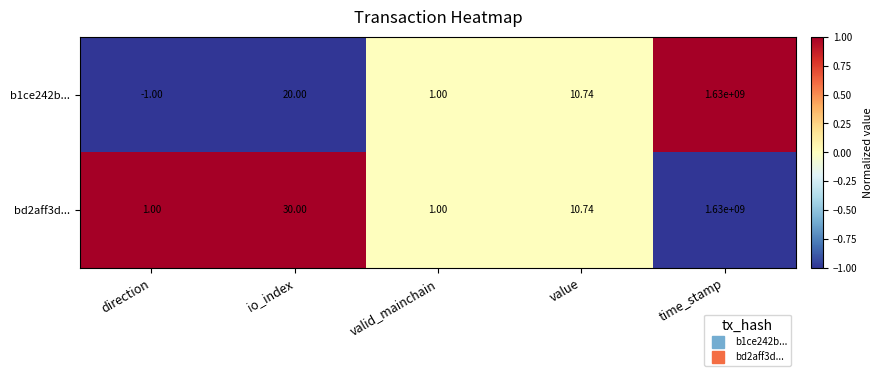

Which series has the widest spread of values?

b1ce242b...